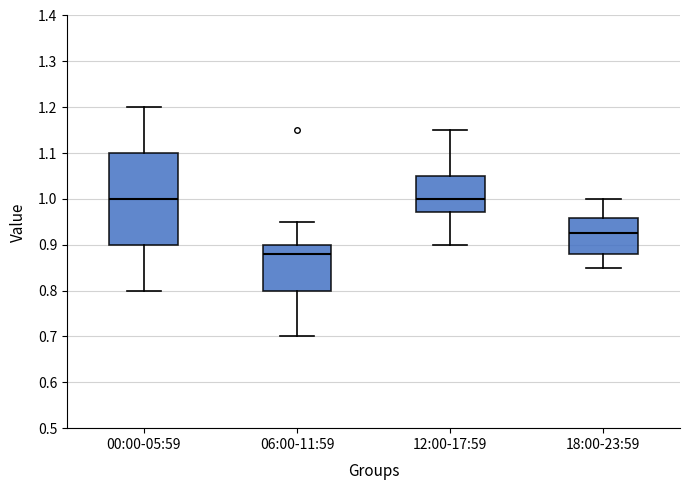

Where does the median line of the box for 18:00-23:59 sit on the y-axis? The values are not printed on the chart, so give them approximately, as read against the axis.

0.93